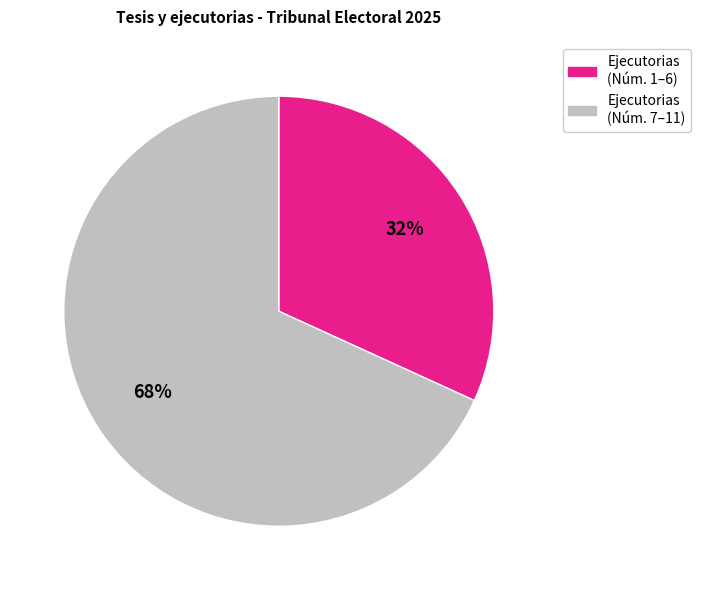

Does any single category account for the majority?

Yes